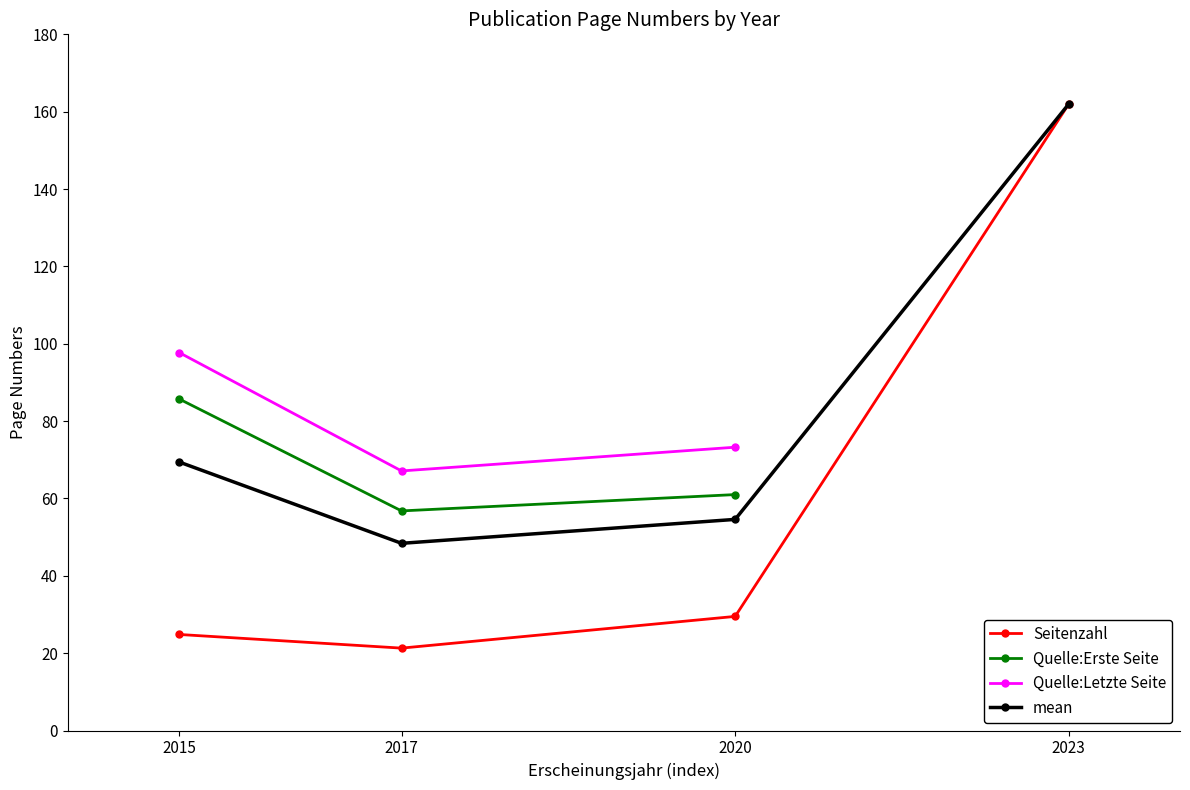

Which series has the largest range (max minus min)?

Seitenzahl